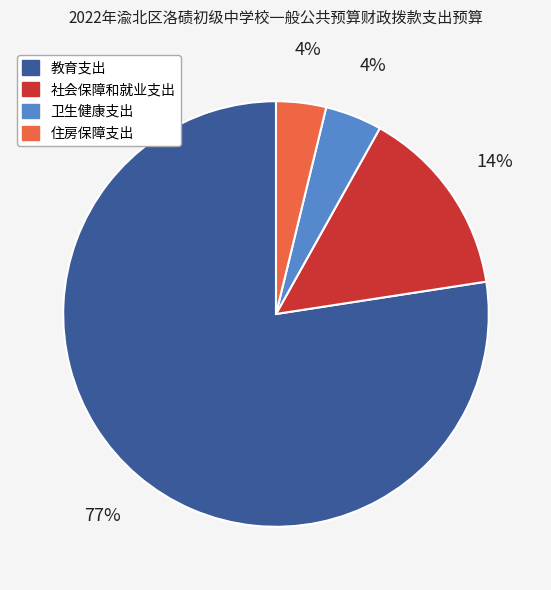

To the nearest percent, what is the combined percentage of 社会保障和就业支出 and 教育支出?

92%